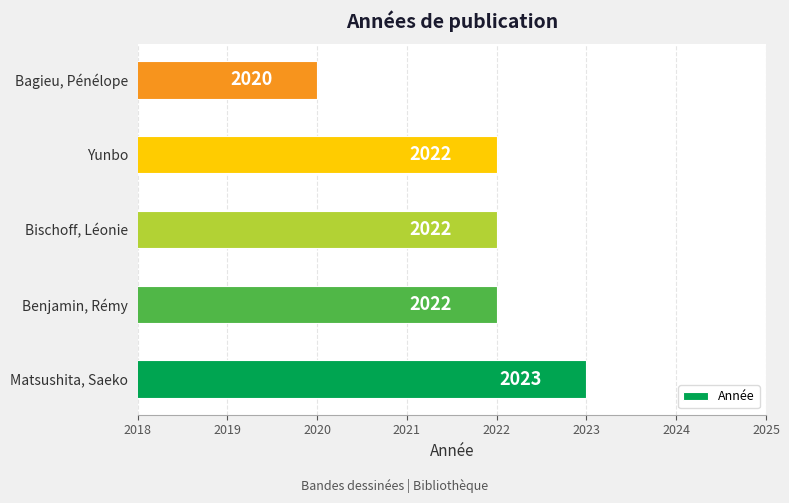

Which label corresponds to the largest value in the chart?

Matsushita, Saeko